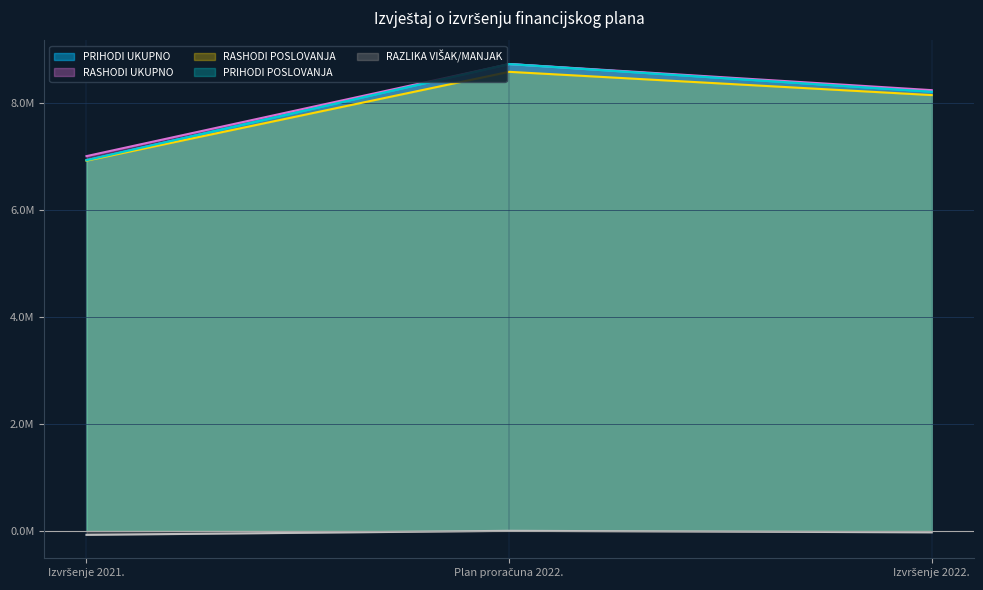

At which category is the sum across all series the highest?

Plan proračuna 2022.